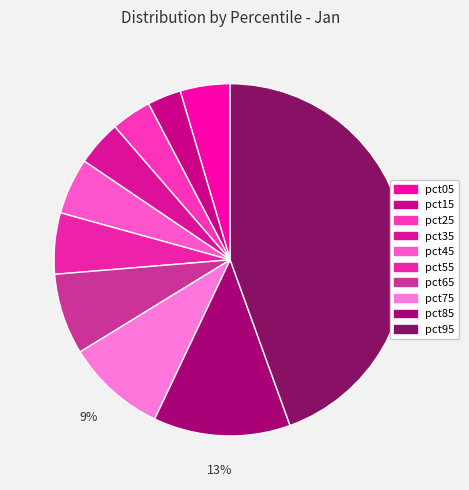

Which slice is the largest?

pct95